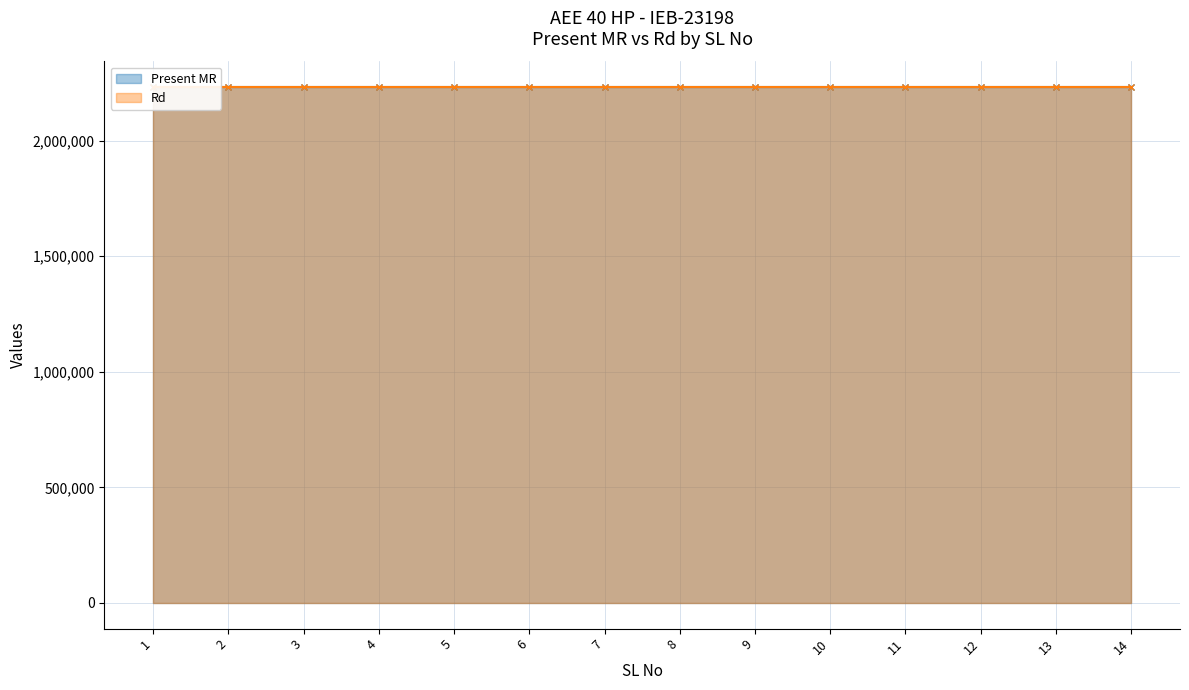

Count the number of data series in this chart.

2